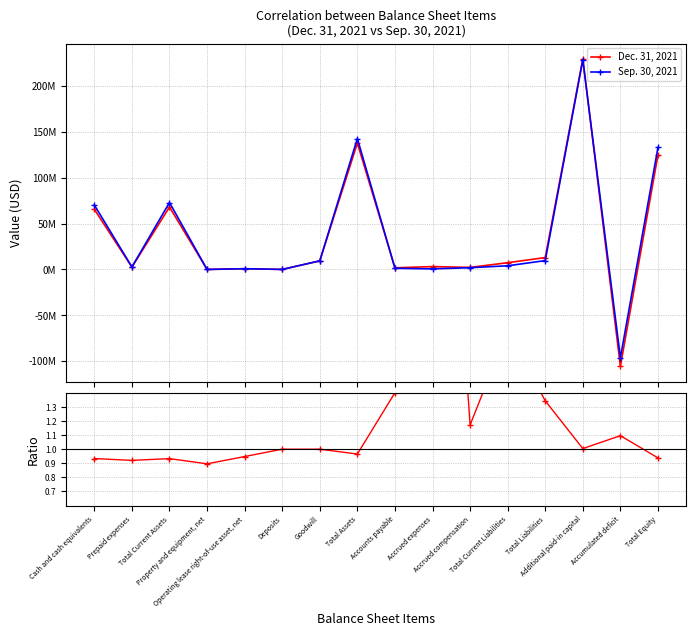

After their last crossing, which series has the higher values: Sep. 30, 2021 or Dec. 31, 2021?

Sep. 30, 2021